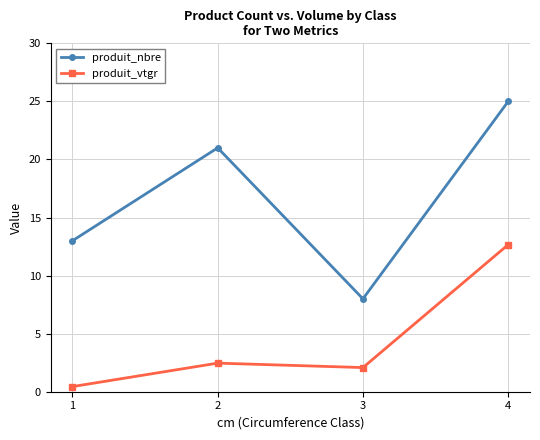

Which series has the largest total across all categories?

produit_nbre